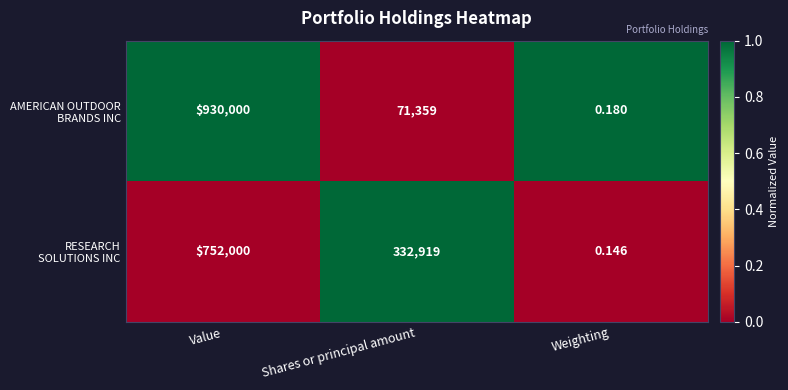

At which category is the sum across all series the highest?

Value